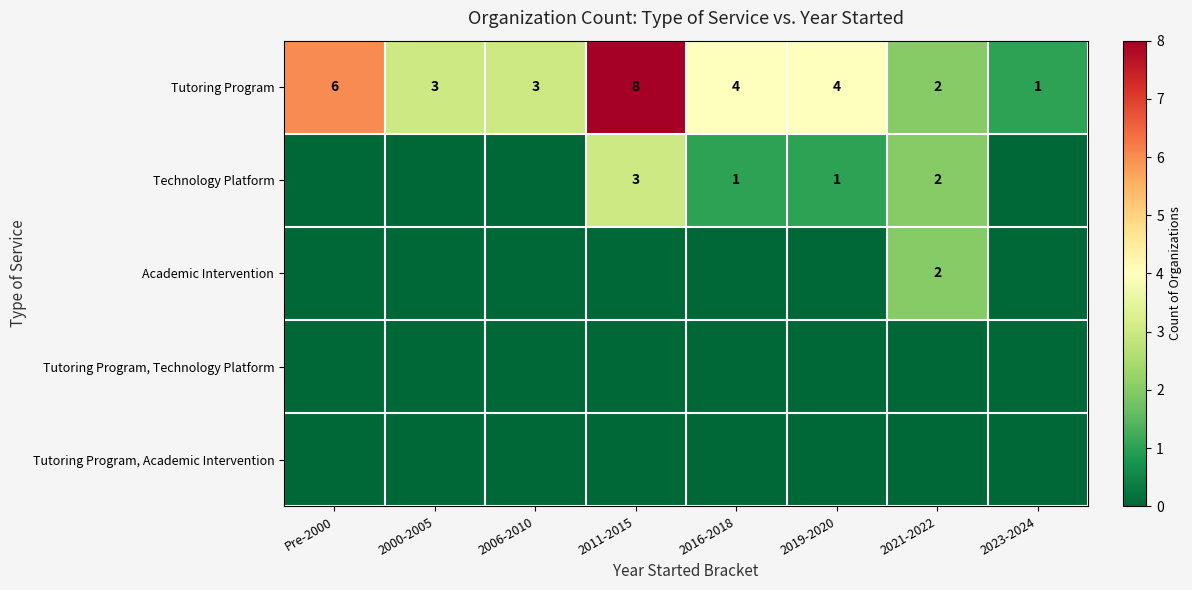

What is the greatest value displayed?

8